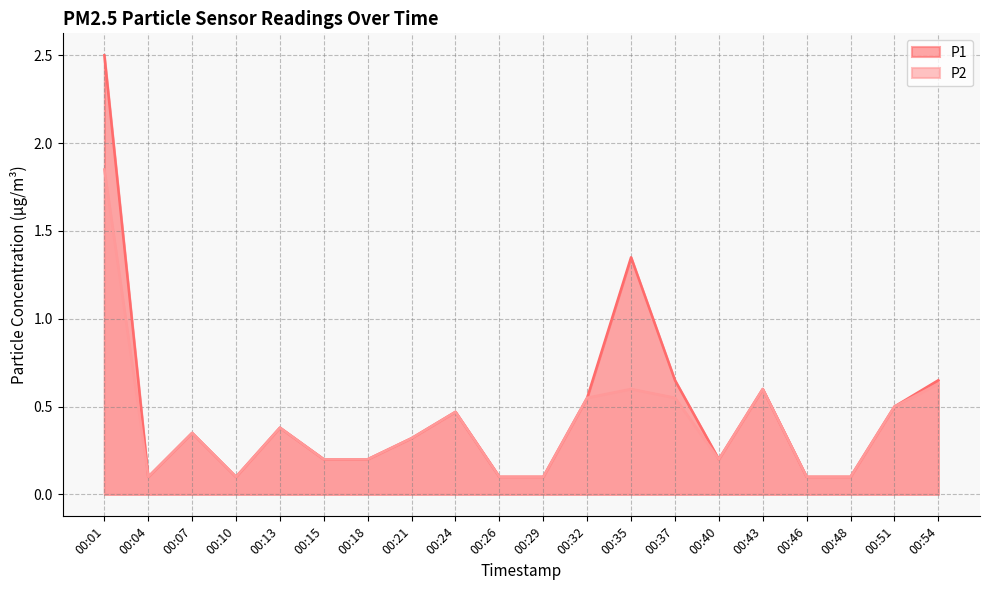

True or false: P1 has more than 1 points higher than both neighbors.

True